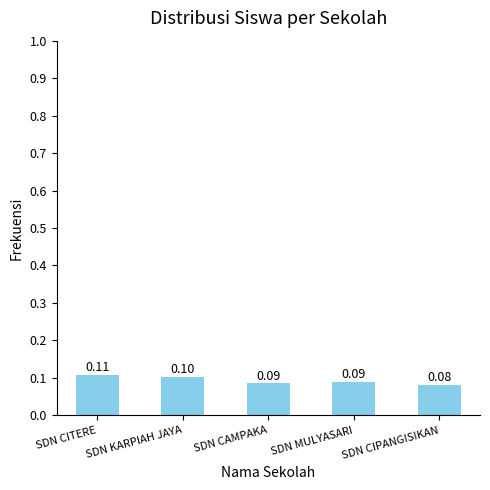

Which category has the highest value across all series?

SDN CITERE